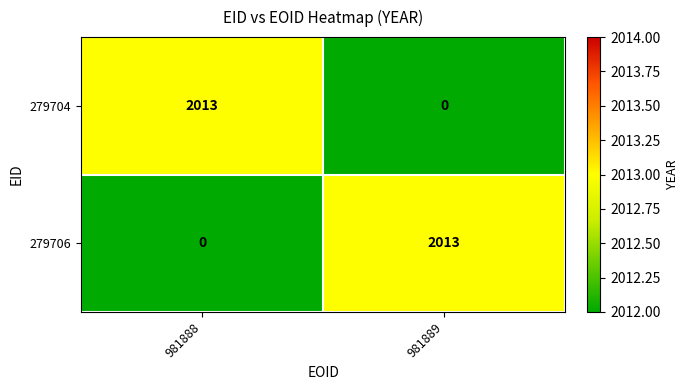

What is the total value across all series at 981888?

2013